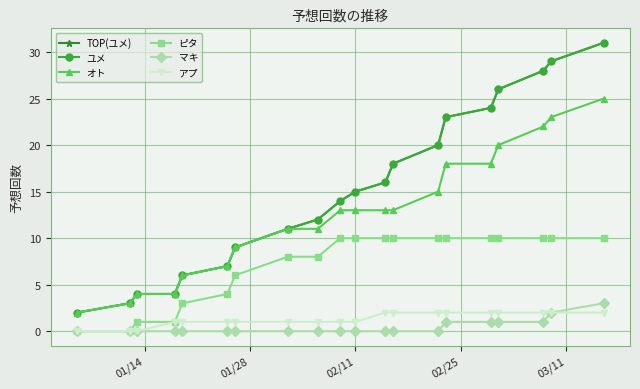

How many lines are shown in the chart?

6